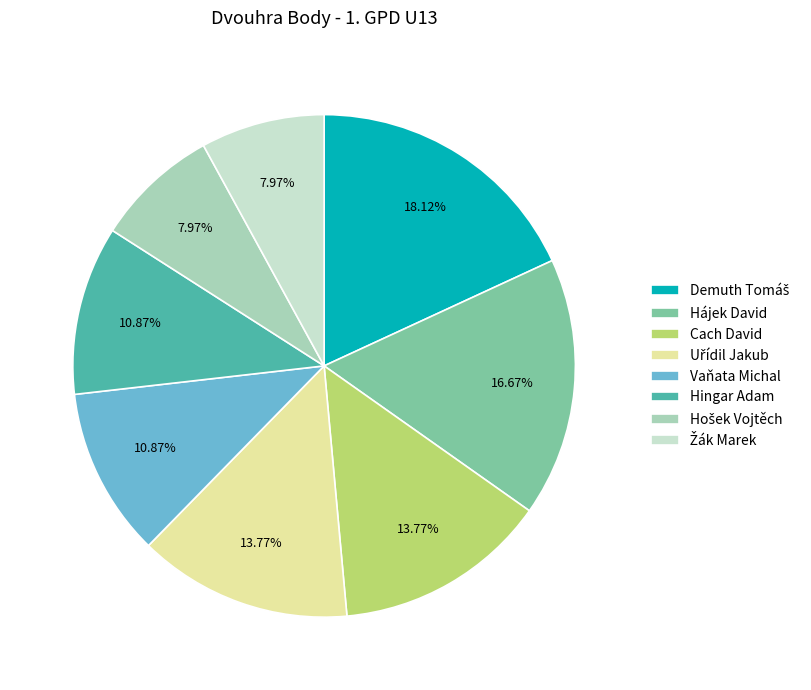

Is the sum of Cach David and Hájek David greater than half?

No